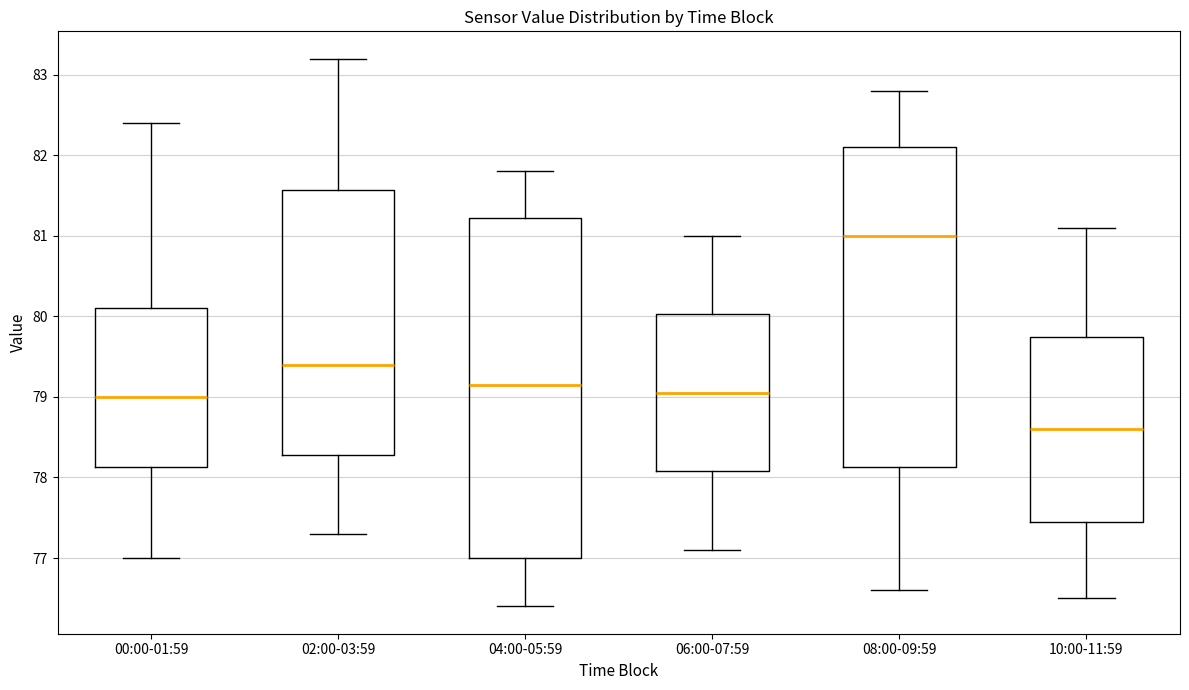

Which box's median line is the lowest?

10:00-11:59